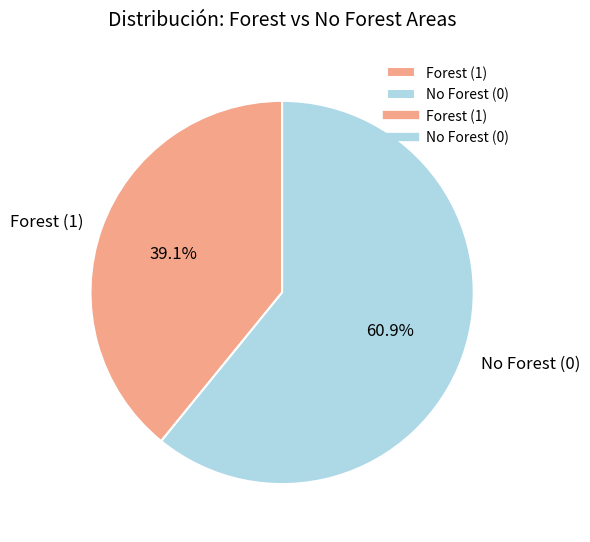

What is the majority slice?

No Forest (0)